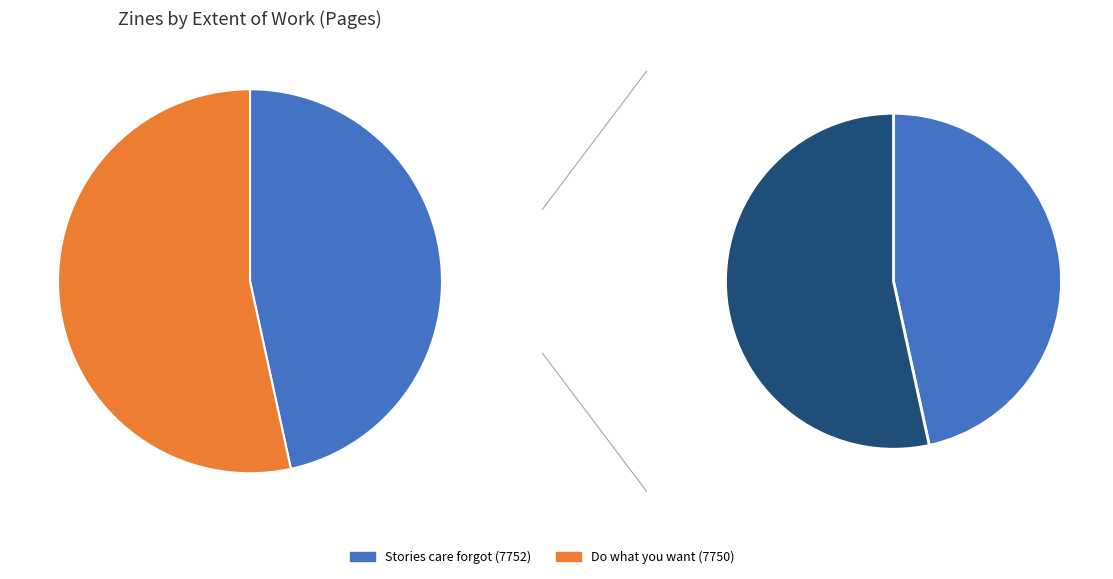

The Do what you want (7750) slice represents 53% of the pie. True or false?

True